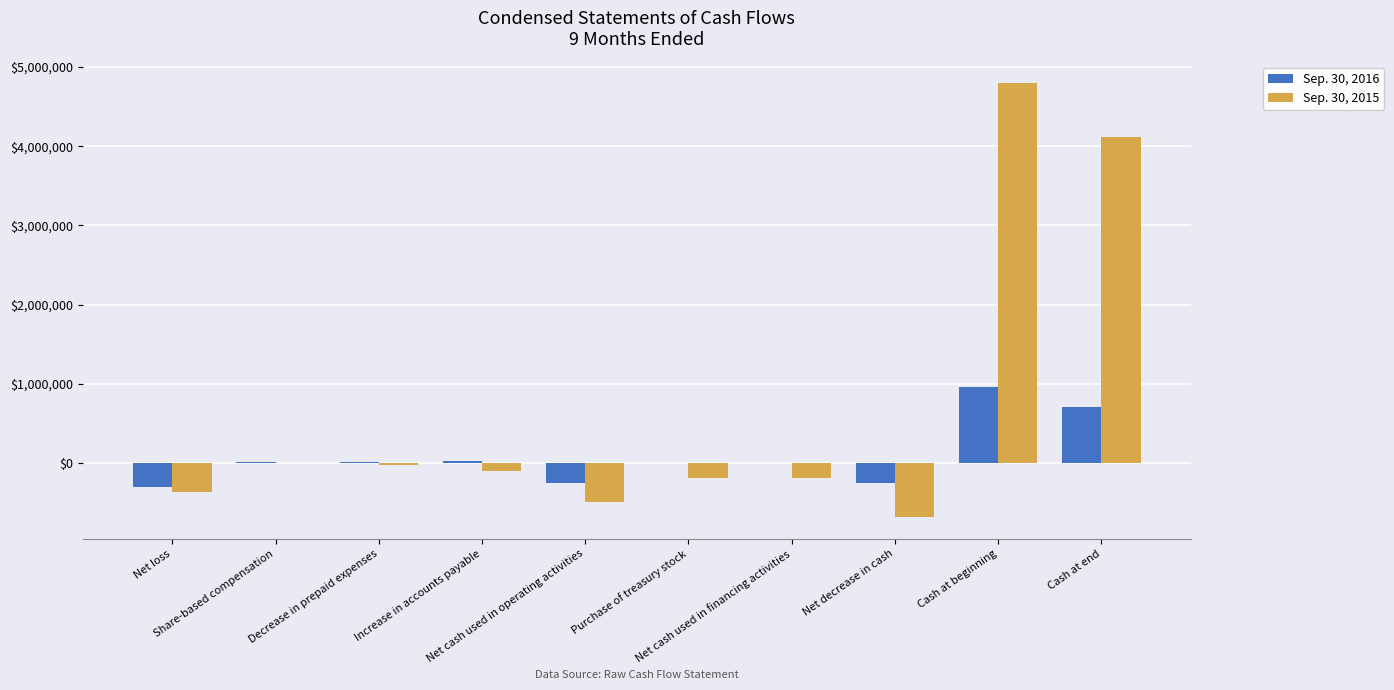

What are all the series names shown in the legend?

Sep. 30, 2016, Sep. 30, 2015